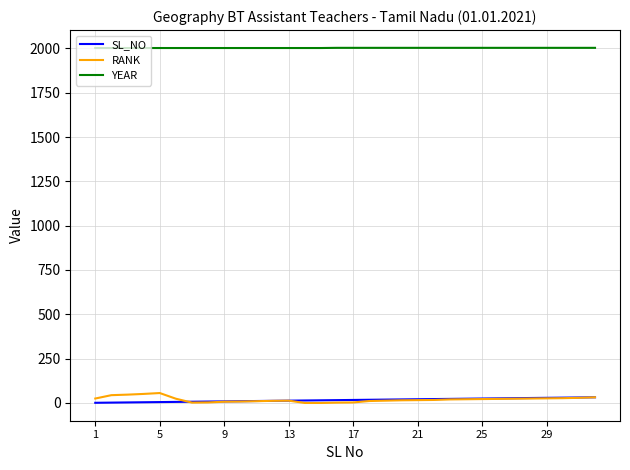

What is the average value of the RANK series?

20